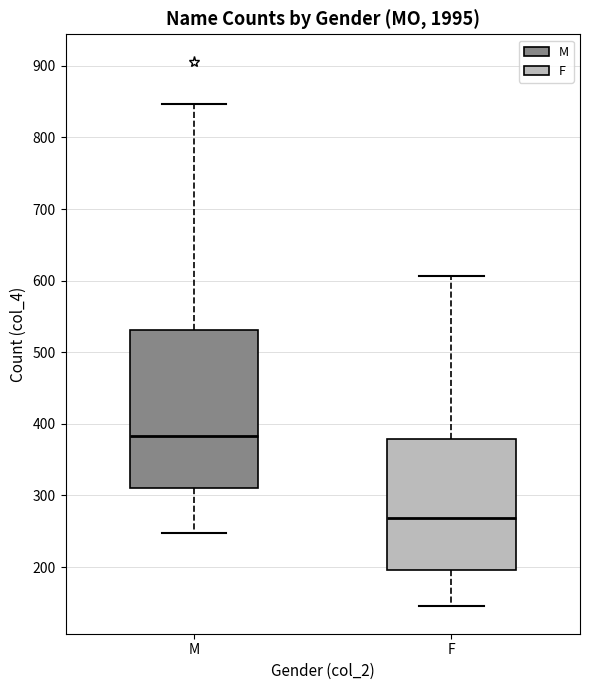

Which box is the tallest, from its lower edge to its upper edge?

M